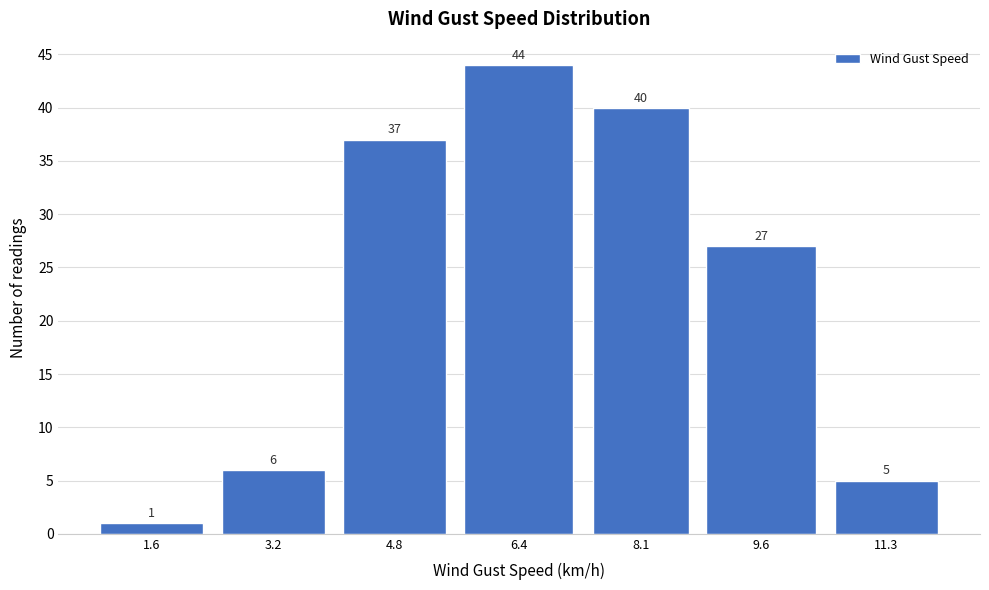

Reading left to right, list all the values displayed in this chart.

1	6	37	44	40	27	5